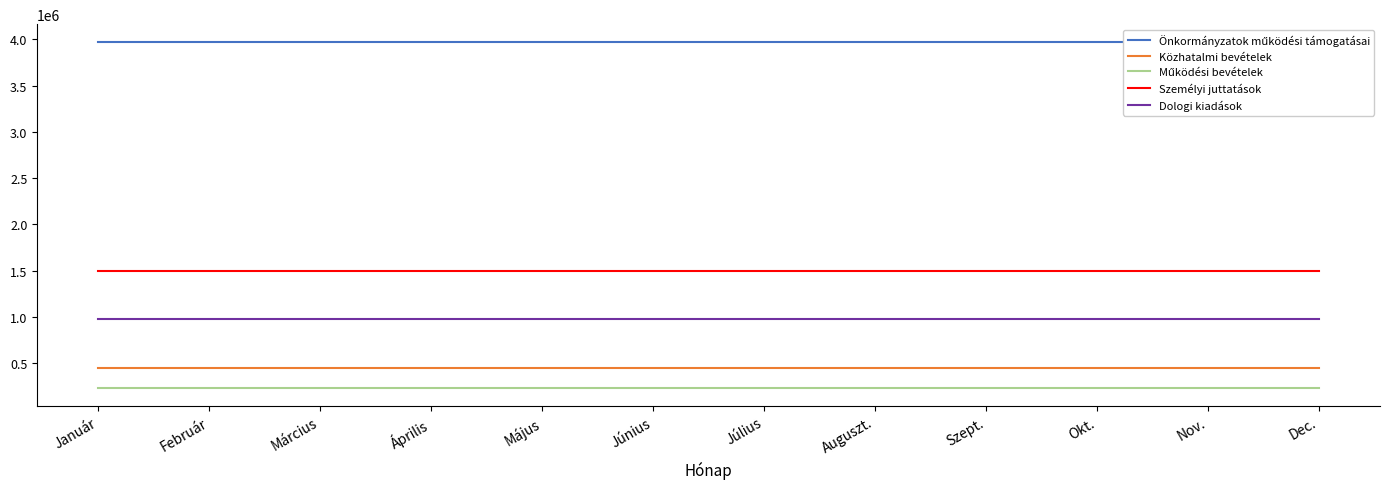

What is the greatest value displayed?

3975893